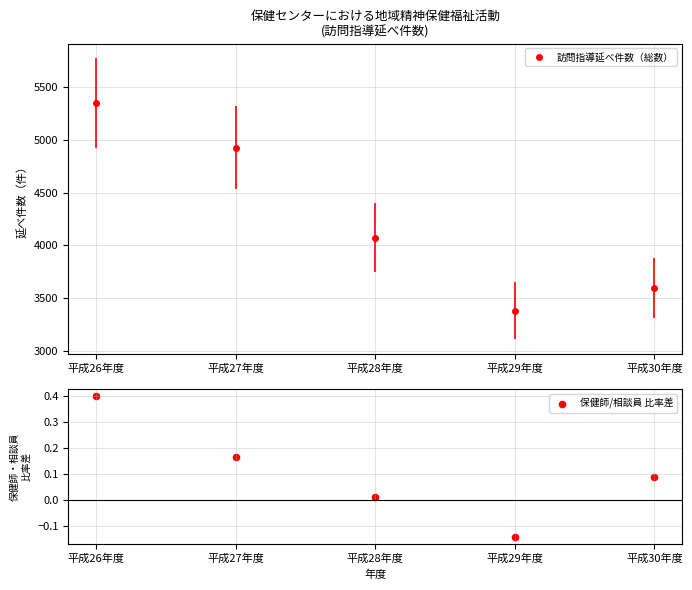

Which series reaches the maximum Y coordinate?

訪問指導延べ件数（総数）